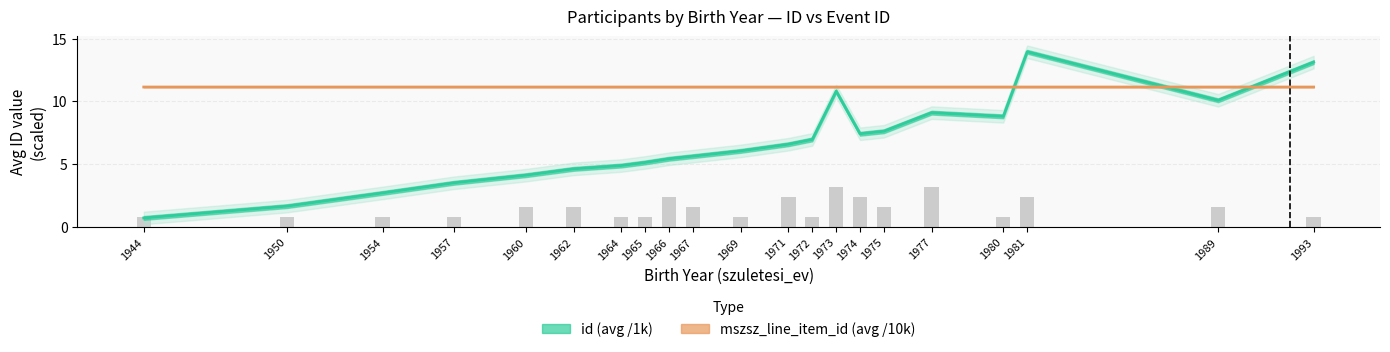

What is the minimum value for mszsz_line_item_id (avg /10k)?

11.1